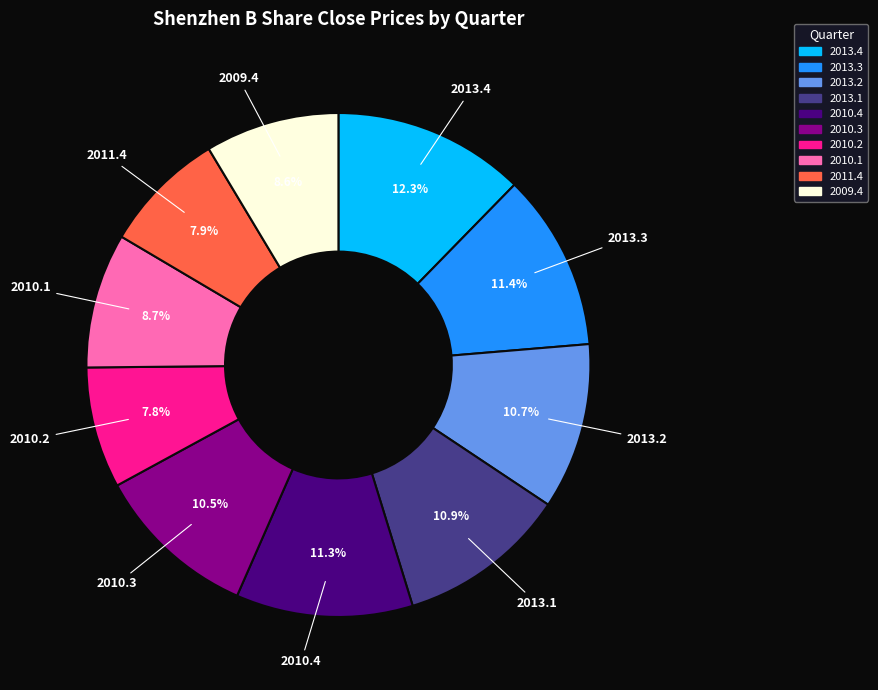

What portion of the pie excludes 2010.1?

91.3%